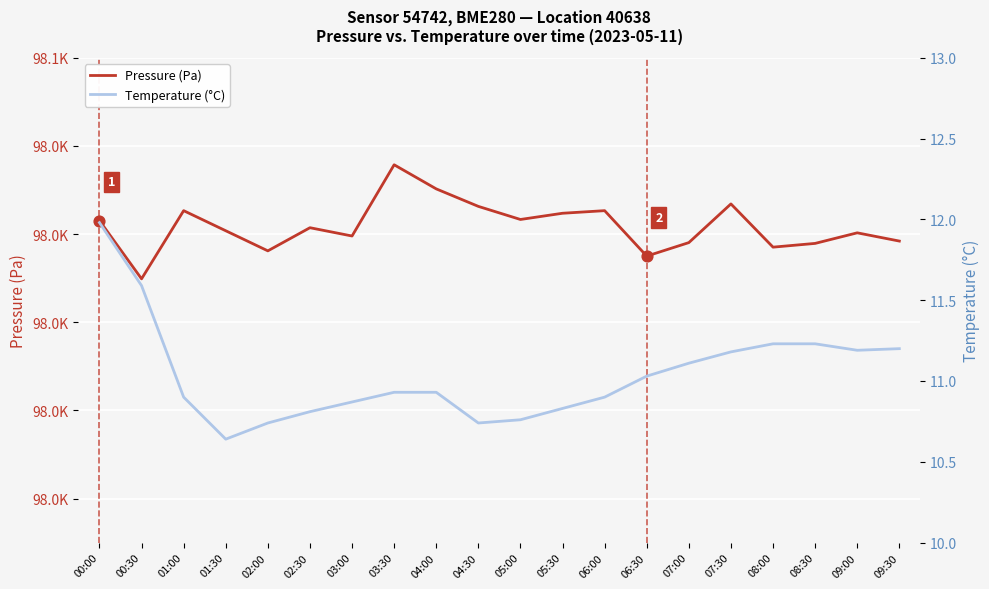

Is the value of Pressure (Pa) at 04:00 greater than the value of Temperature (°C) at 09:00?

Yes